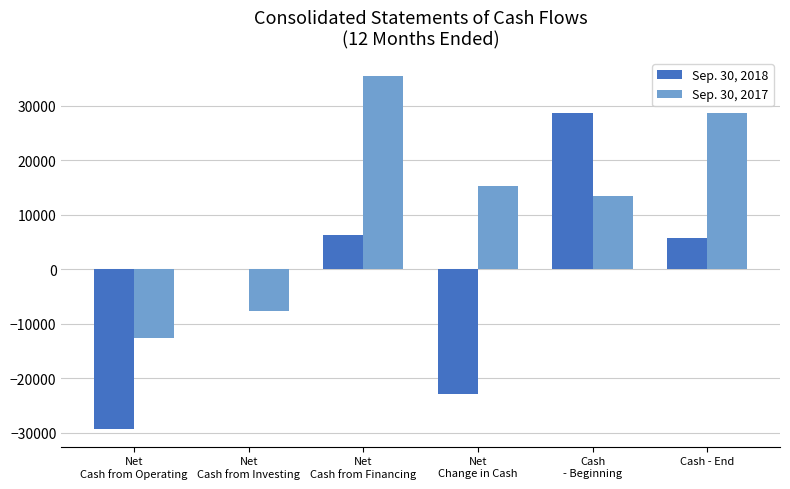

Where does the Sep. 30, 2018 series first go above 5748?

Net
Cash from Financing